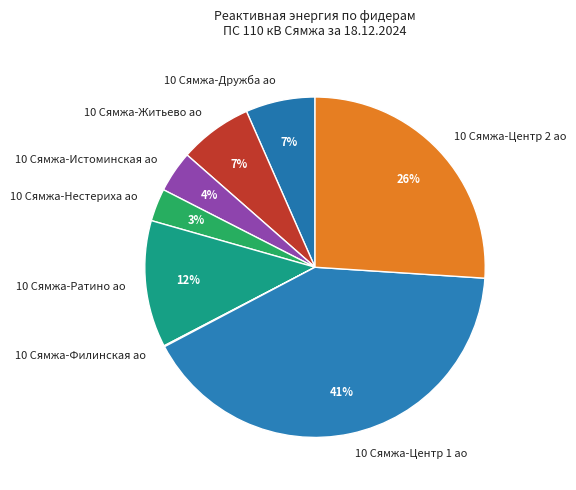

The 10 Сямжа-Нестериха ао slice represents 11% of the pie. True or false?

False